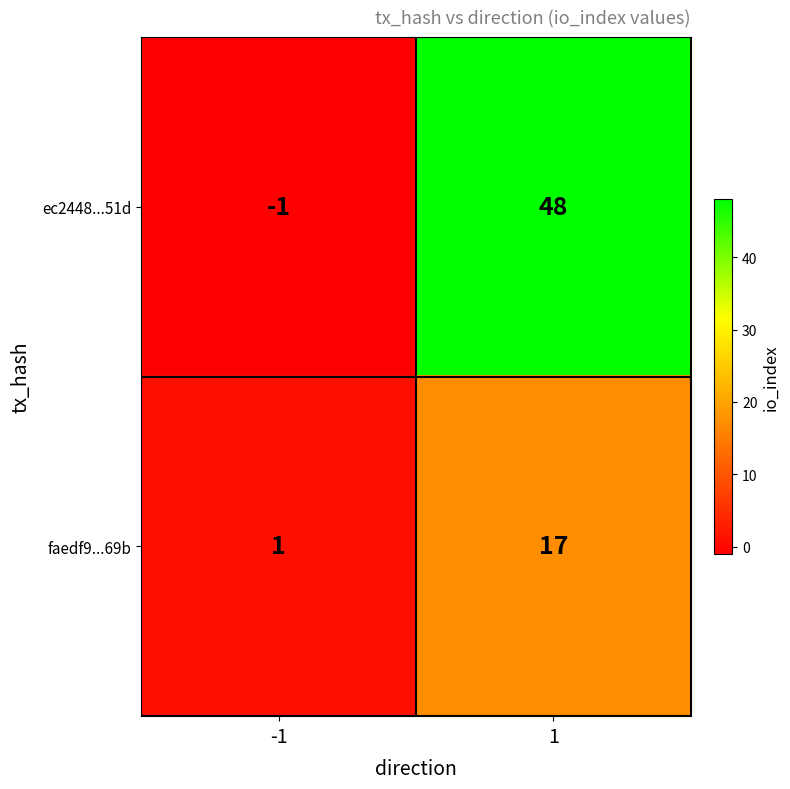

Reading left to right, what are all the values shown in this chart?

ec2448...51d: -1	48
faedf9...69b: 1	17